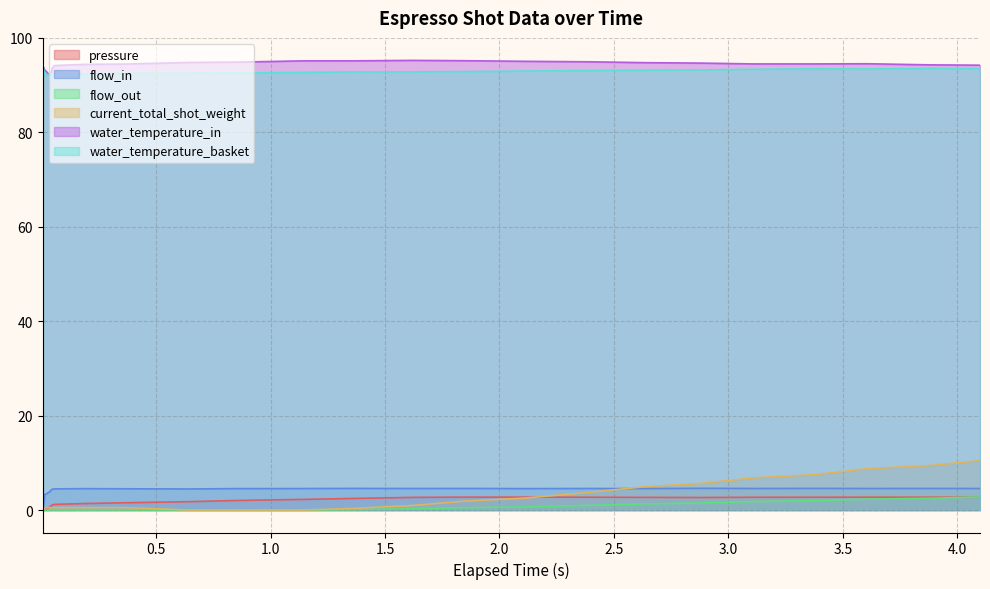

Which series has the largest range (max minus min)?

current_total_shot_weight